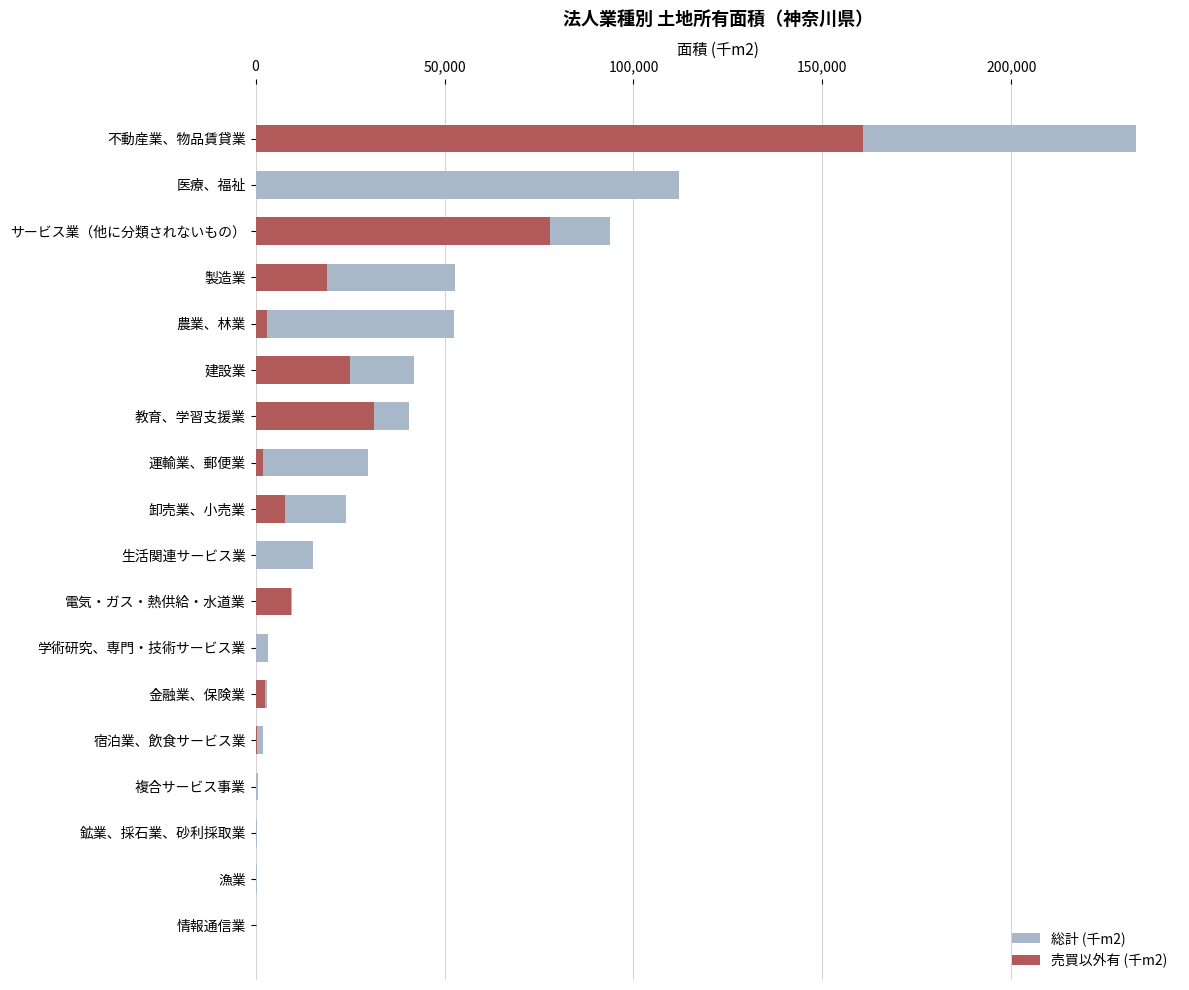

How many series are shown in this chart?

2